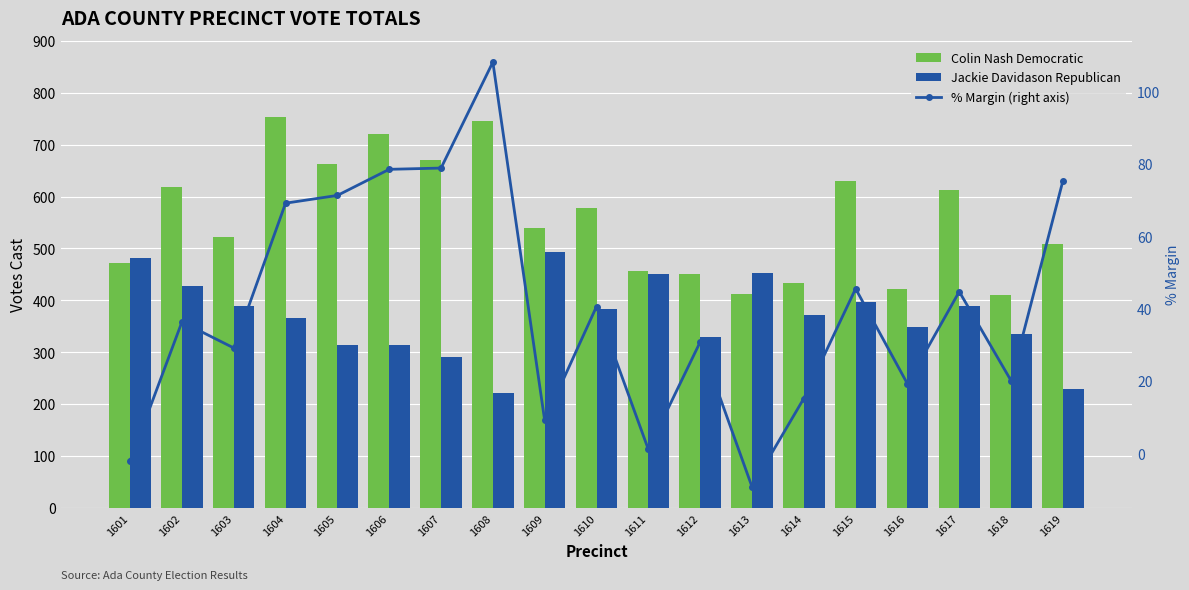

What is the value of the % Margin (right axis) bar at the 2nd from the left?

36.3